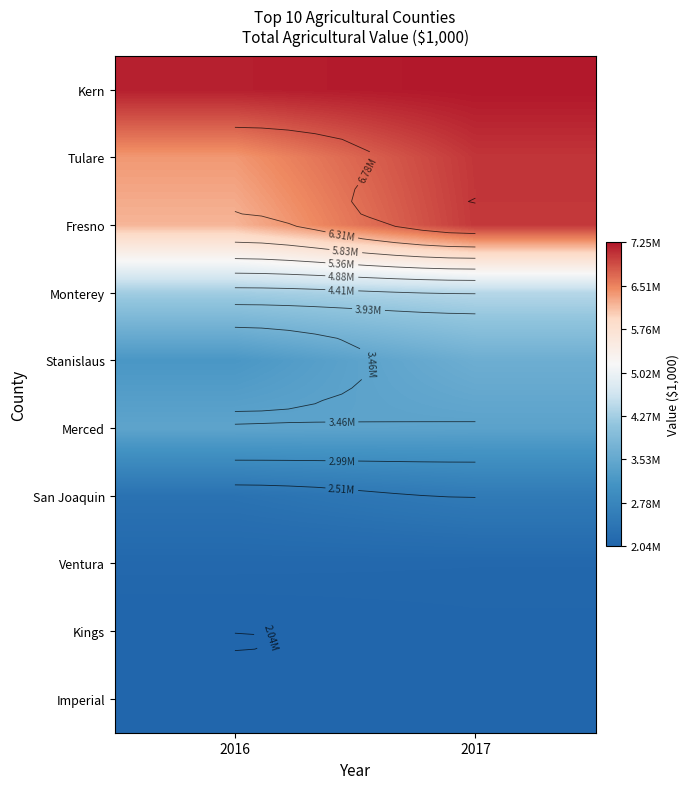

Which series has the largest total across all categories?

Kern